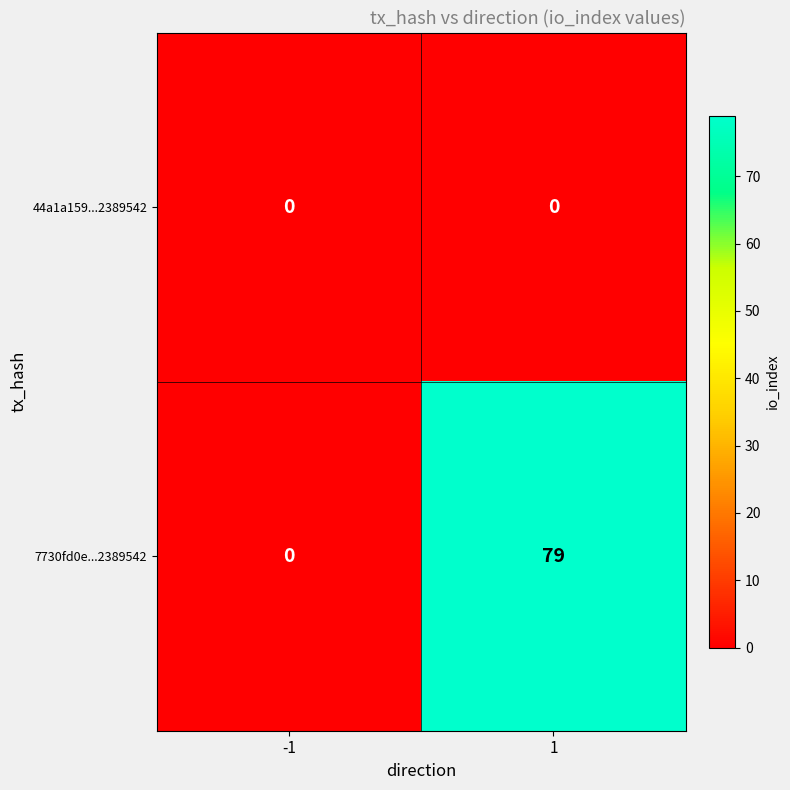

What is the total value across all series at 1?

79